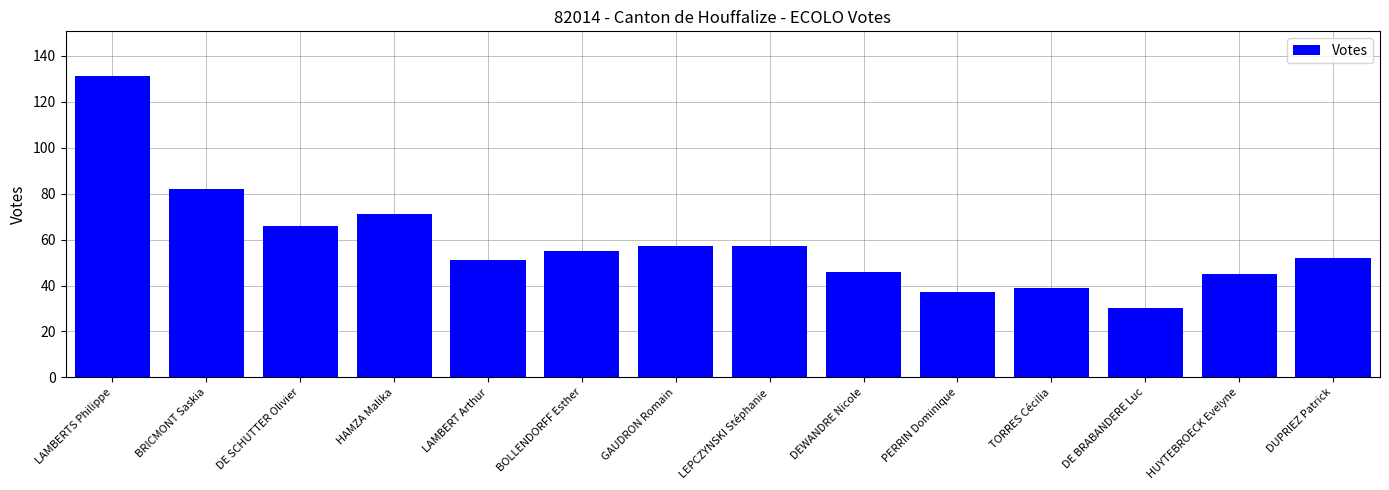

Reading right to left, list all the values displayed in this chart.

52	45	30	39	37	46	57	57	55	51	71	66	82	131